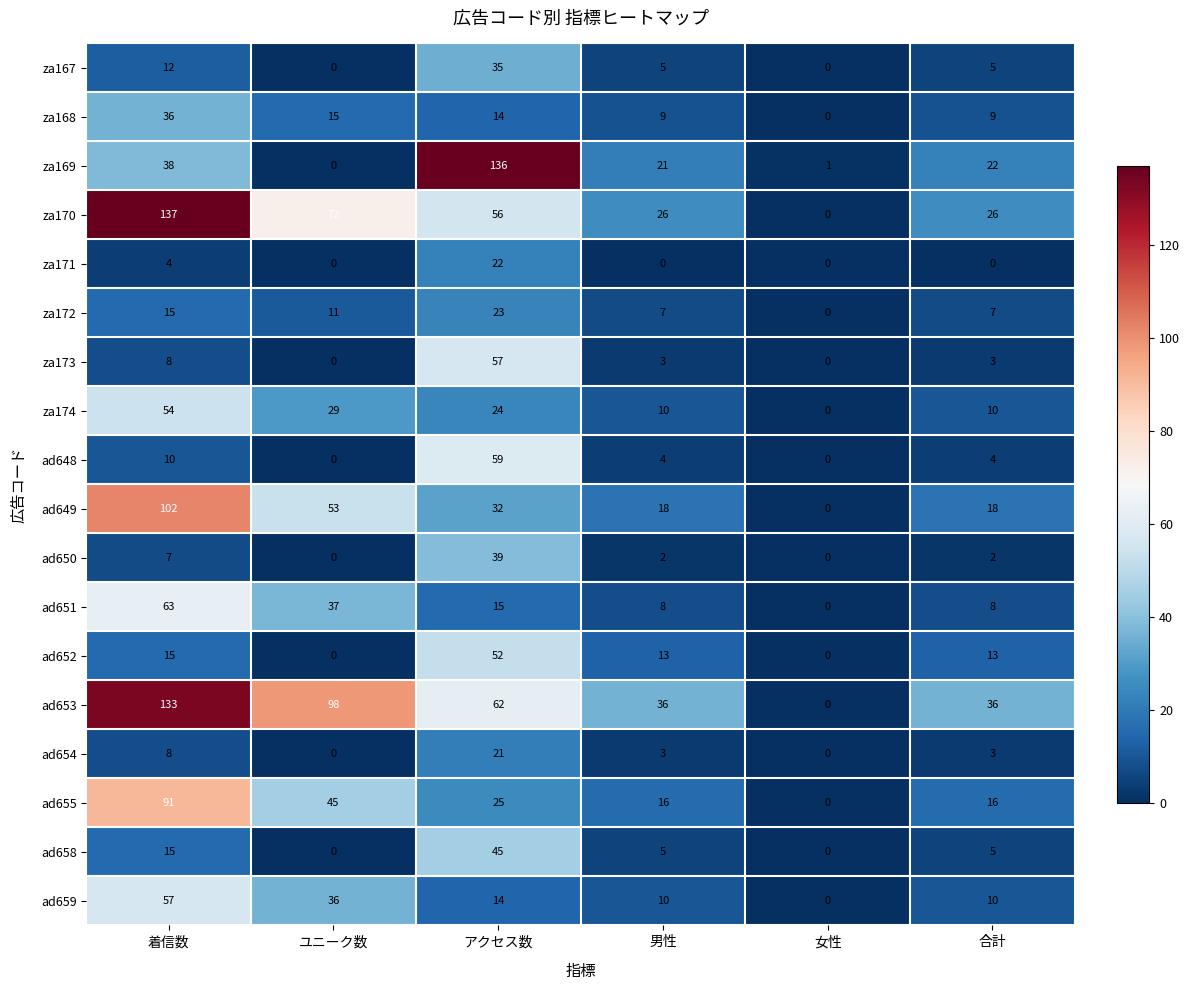

List the labels in order of za169 value, smallest first.

ユニーク数, 女性, 男性, 合計, 着信数, アクセス数